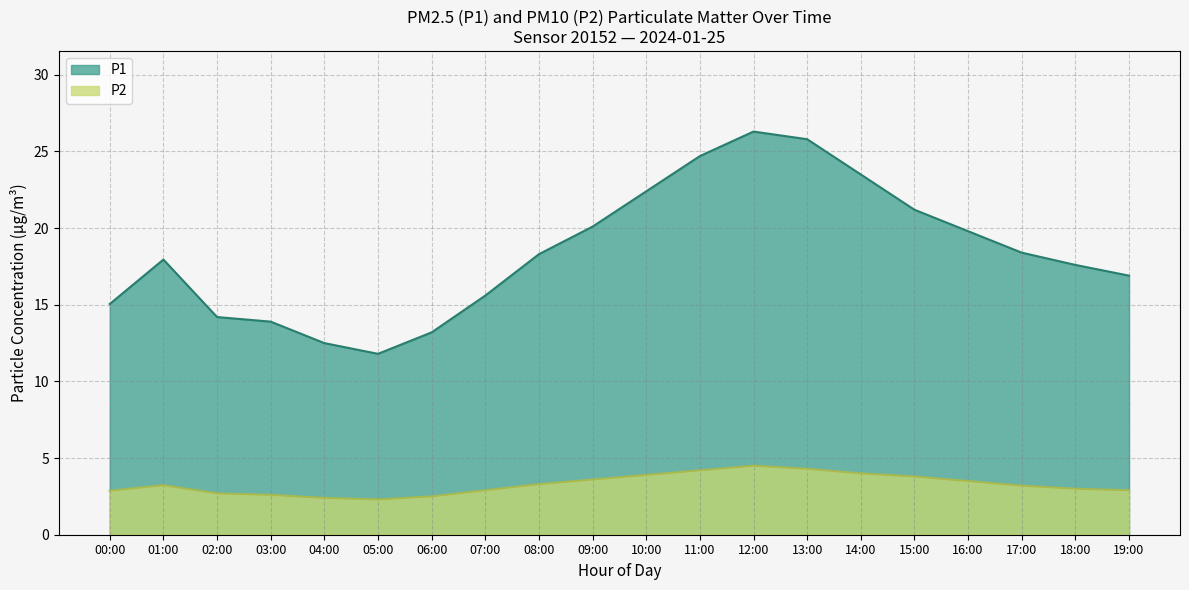

Rank the series by their maximum value, from lowest to highest.

P2, P1